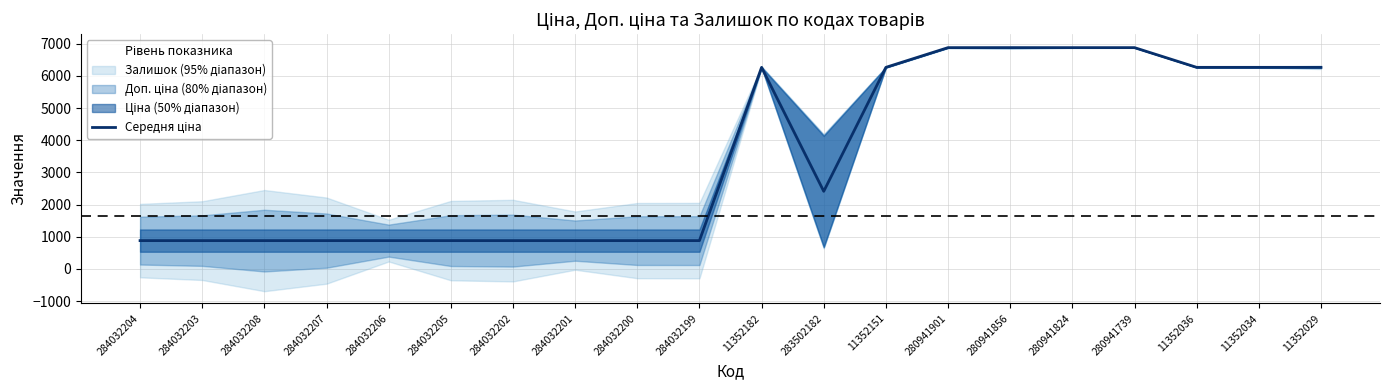

Approximately how many times larger is the value at 284032204 compared to 284032207?

1.0